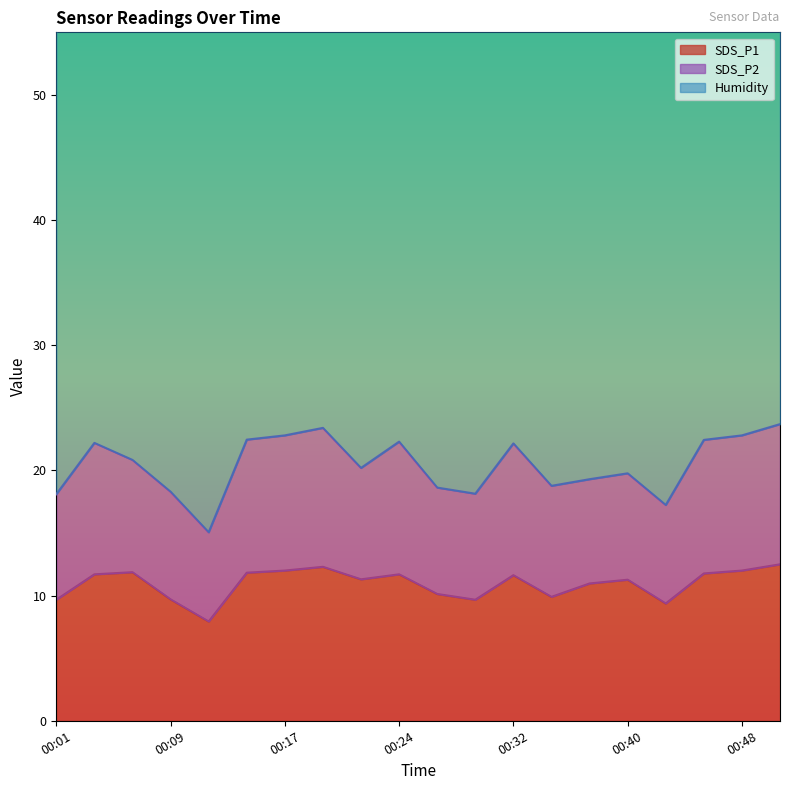

What is the approximate value of Humidity at 00:04?

44.1